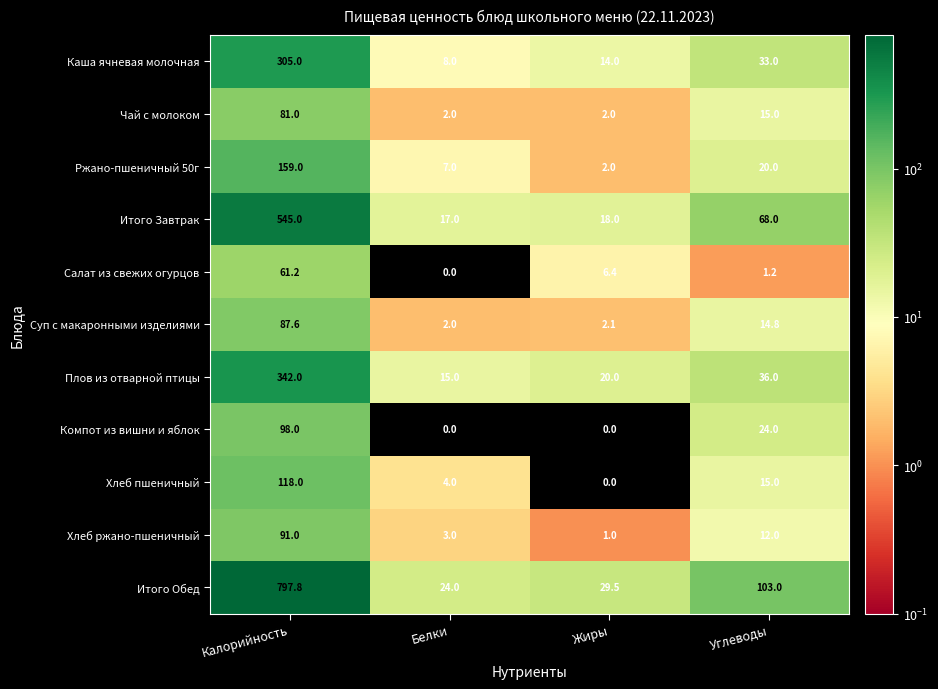

Between Калорийность and Углеводы, which series saw the biggest shift?

Итого Обед